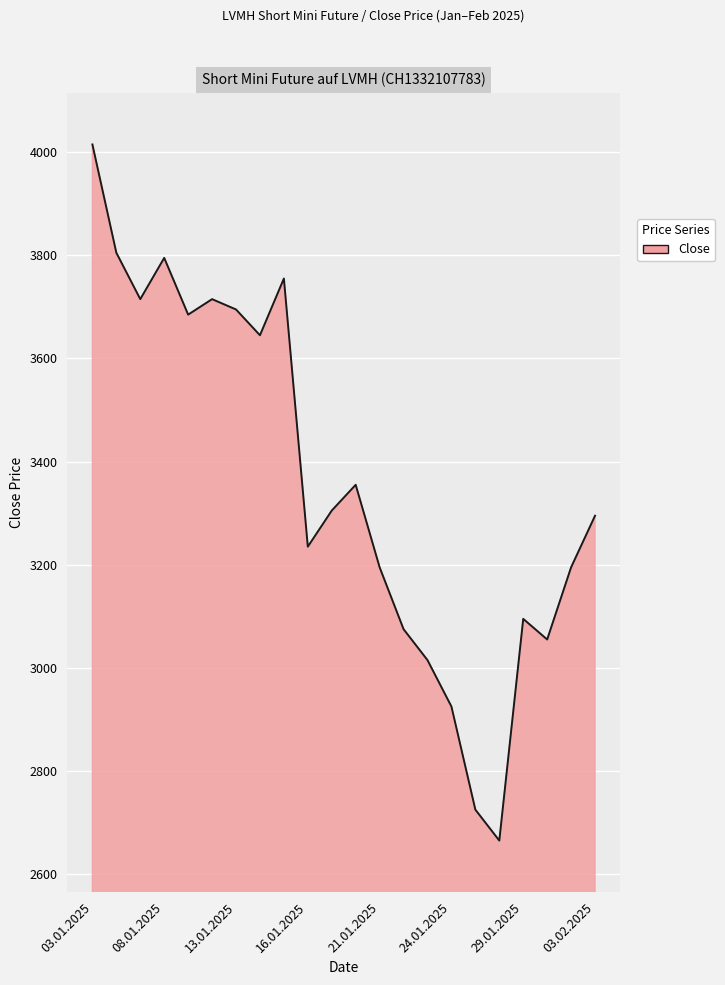

What is the greatest value displayed?

4015